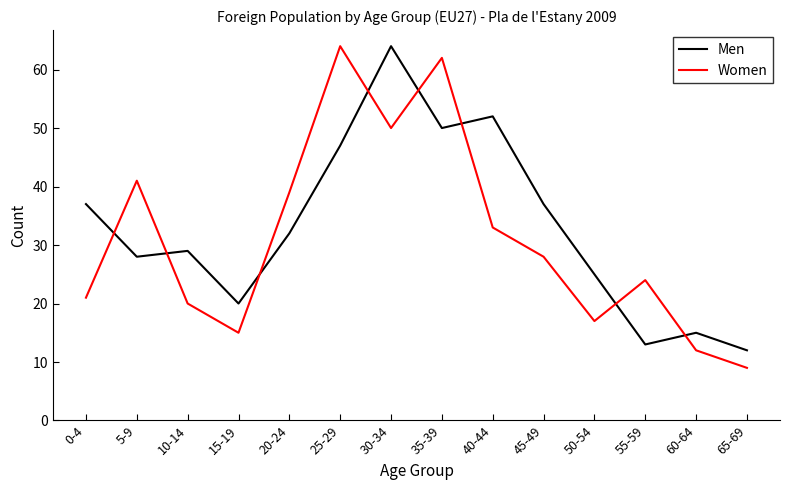

What is the sum of all Women values?

435